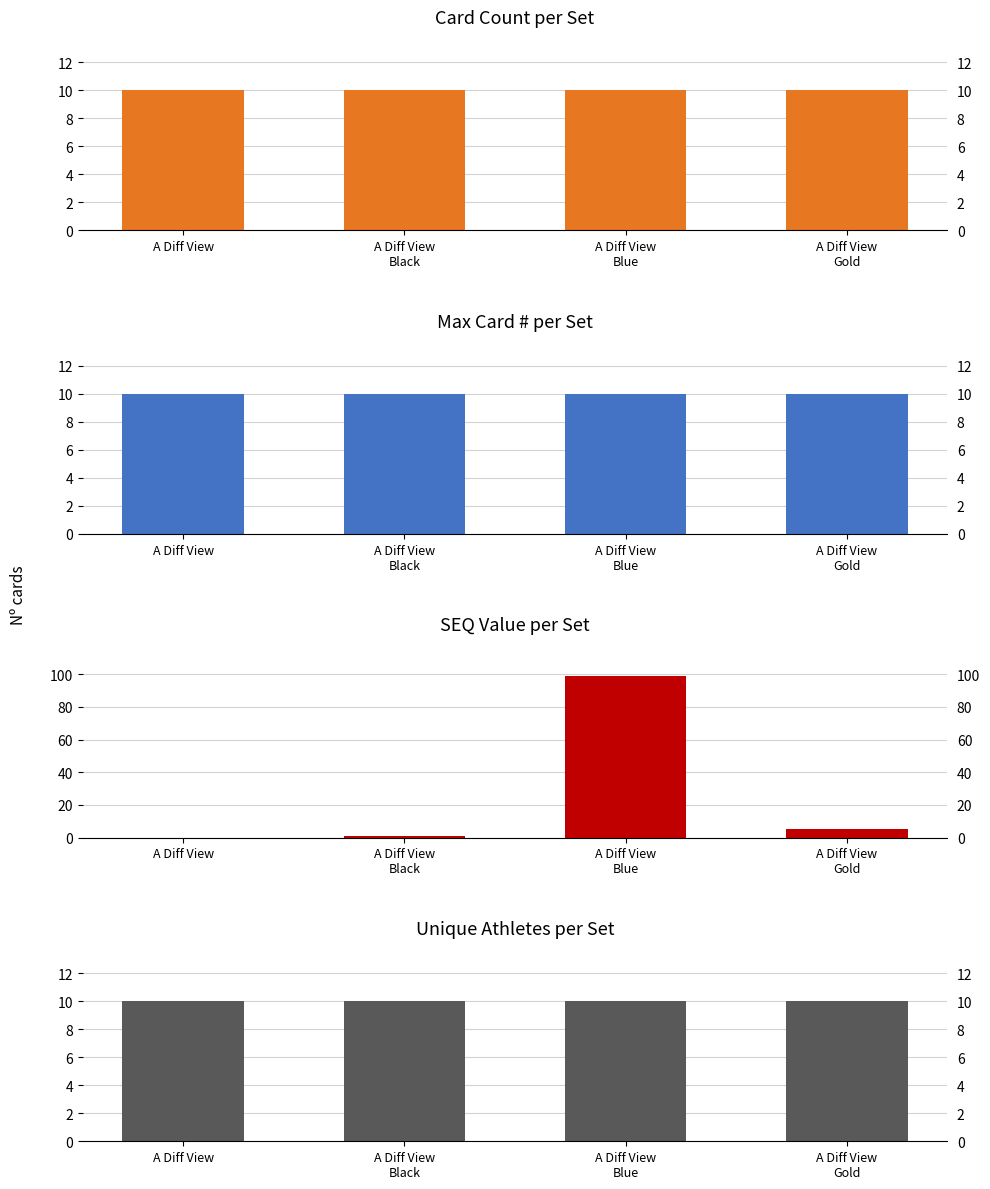

What position from the right is A Diff View?

4